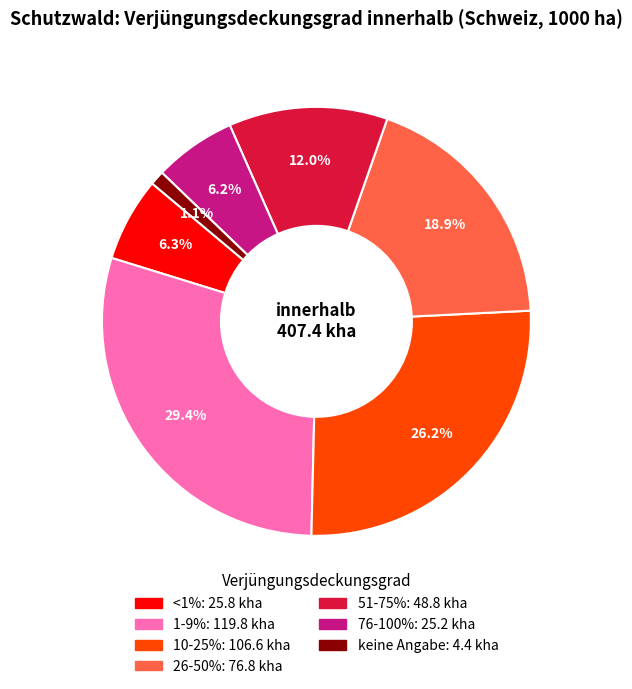

What is the smallest slice in the pie chart?

keine Angabe